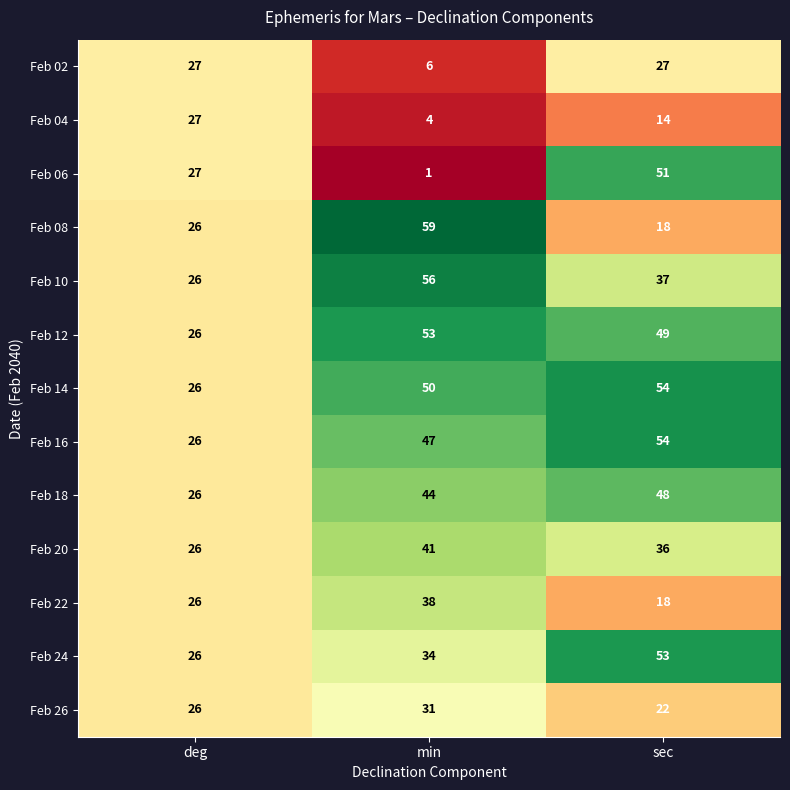

At min, list the series in order from smallest to largest.

Feb 06, Feb 04, Feb 02, Feb 26, Feb 24, Feb 22, Feb 20, Feb 18, Feb 16, Feb 14, Feb 12, Feb 10, Feb 08